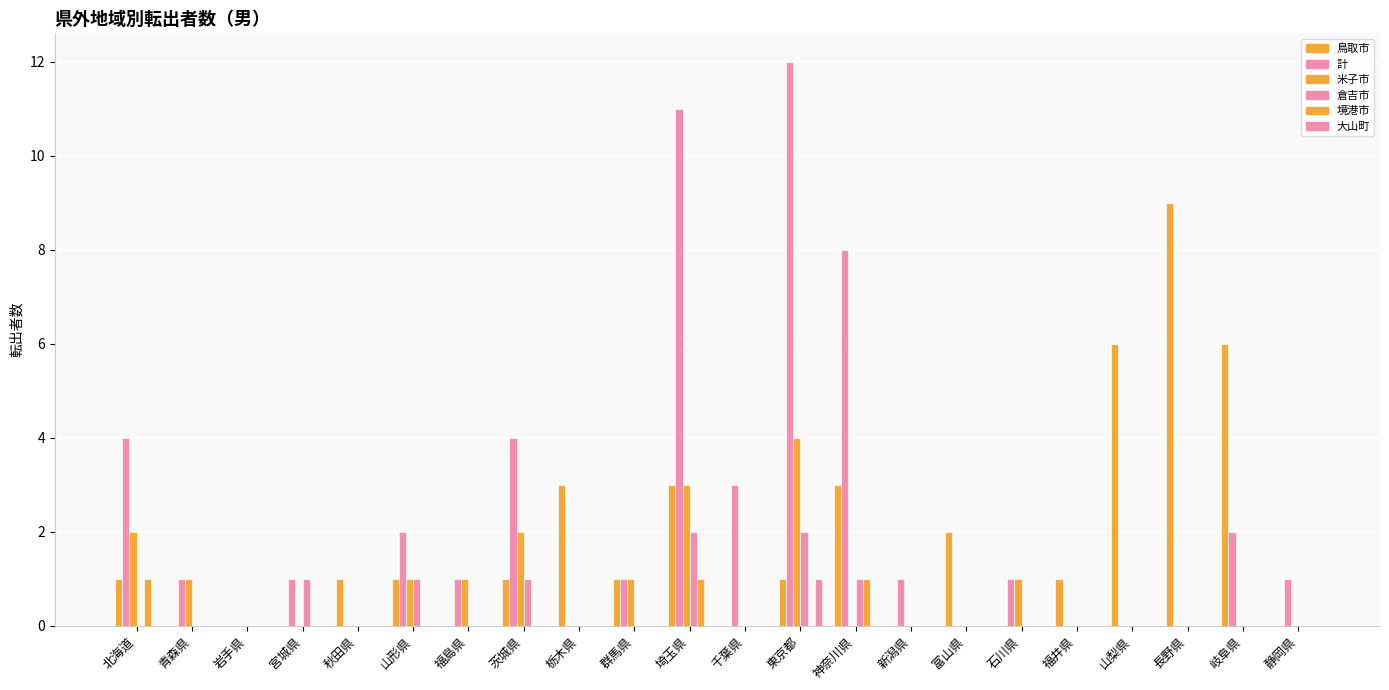

Between 福島県 and 静岡県, which series saw the biggest shift?

米子市